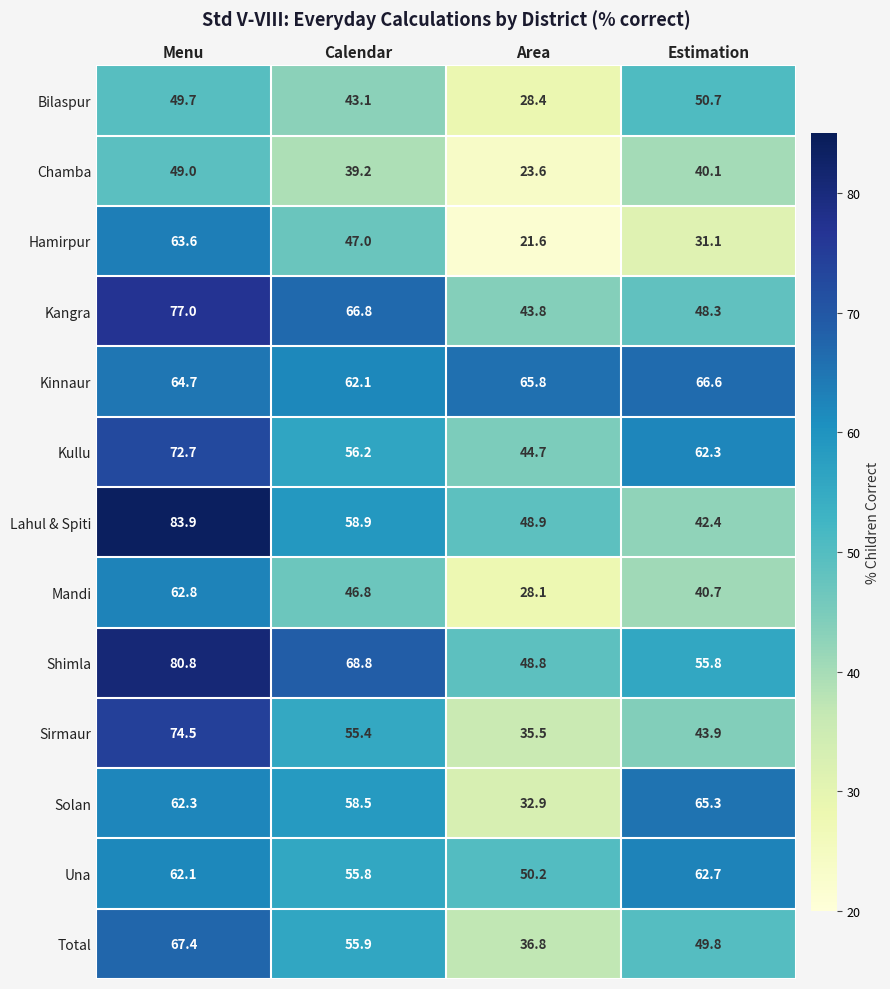

True or false: Solan has a value of 62.3 at Menu.

True